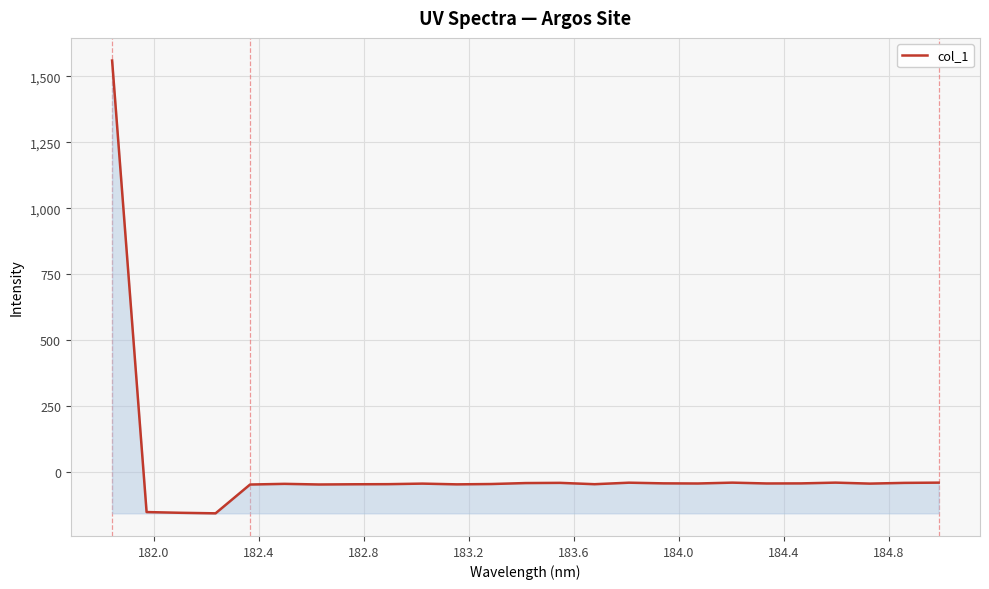

What is the difference between the maximum and minimum values?

1717.8